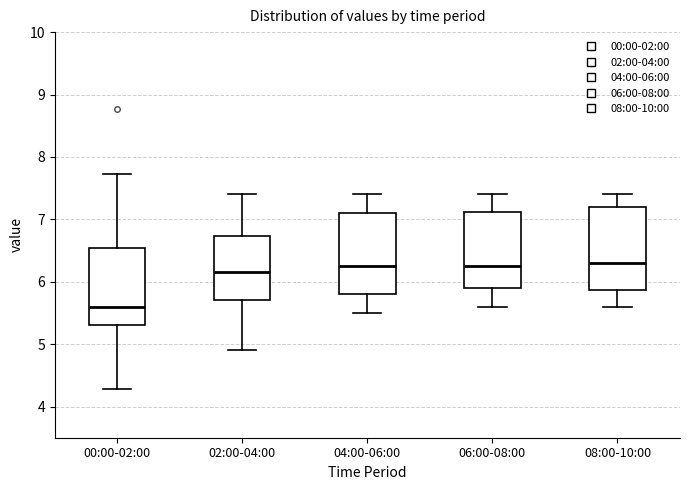

Reading left to right, read every box against the y-axis: the position of its median line, the range the box covers, and the ends of its whiskers. The values are not printed on the chart, so give them approximately, as read against the axis.

00:00-02:00: median 5.6, box 5.3 to 6.5, whiskers 4.3 to 7.7
02:00-04:00: median 6.2, box 5.7 to 6.7, whiskers 4.9 to 7.4
04:00-06:00: median 6.3, box 5.8 to 7.1, whiskers 5.5 to 7.4
06:00-08:00: median 6.3, box 5.9 to 7.1, whiskers 5.6 to 7.4
08:00-10:00: median 6.3, box 5.9 to 7.2, whiskers 5.6 to 7.4